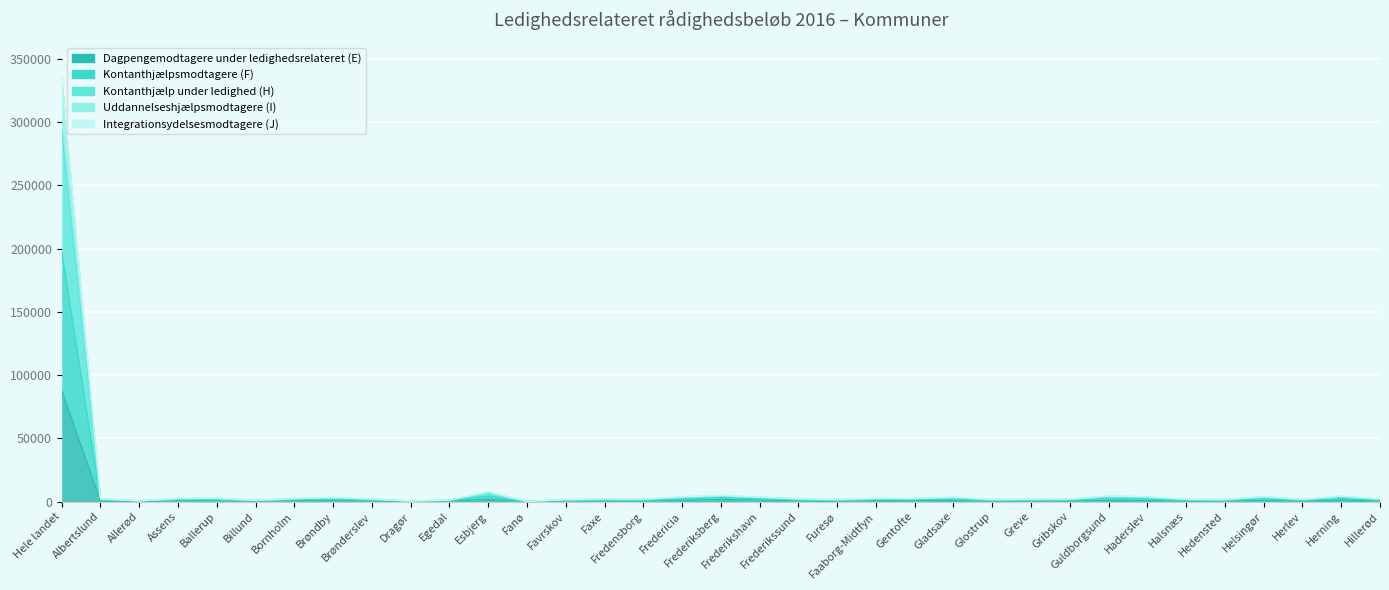

Rank the series at Frederikshavn from highest to lowest value.

Kontanthjælpsmodtagere (F), Uddannelseshjælpsmodtagere (I), Kontanthjælp under ledighed (H), Integrationsydelsesmodtagere (J), Dagpengemodtagere under ledighedsrelateret (E)